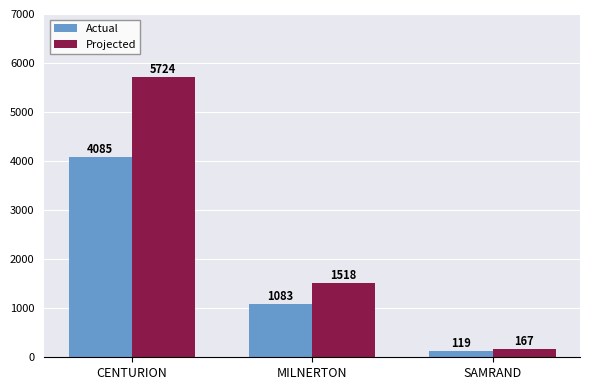

What is the minimum value for Actual?

119.3